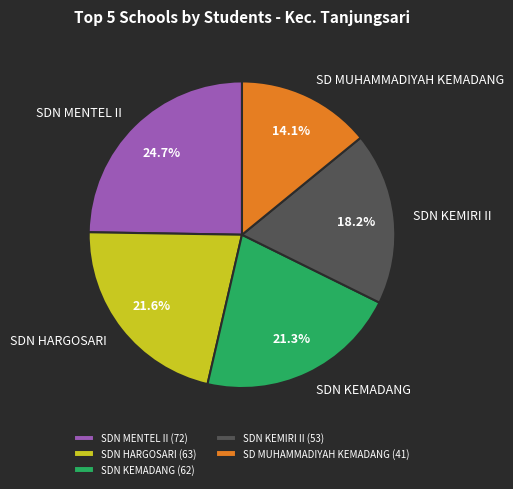

Is SDN KEMIRI II the majority of the pie?

No